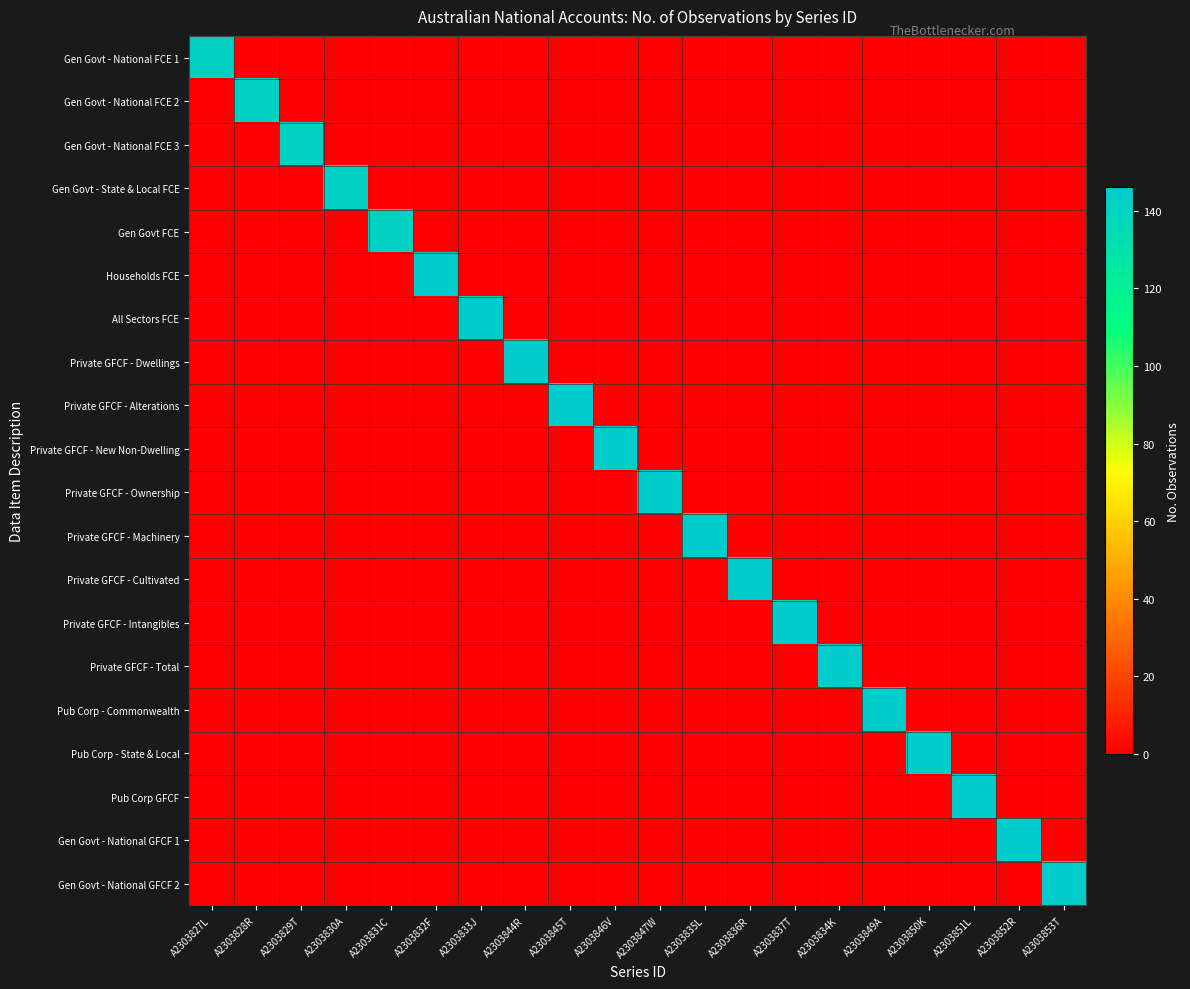

Reading left to right, transcribe all the data shown in this chart.

Gen Govt - National FCE 1: A2303827L=142	A2303828R=0	A2303829T=0	A2303830A=0	A2303831C=0	A2303832F=0	A2303833J=0	A2303844R=0	A2303845T=0	A2303846V=0	A2303847W=0	A2303835L=0	A2303836R=0	A2303837T=0	A2303834K=0	A2303849A=0	A2303850K=0	A2303851L=0	A2303852R=0	A2303853T=0
Gen Govt - National FCE 2: A2303827L=0	A2303828R=142	A2303829T=0	A2303830A=0	A2303831C=0	A2303832F=0	A2303833J=0	A2303844R=0	A2303845T=0	A2303846V=0	A2303847W=0	A2303835L=0	A2303836R=0	A2303837T=0	A2303834K=0	A2303849A=0	A2303850K=0	A2303851L=0	A2303852R=0	A2303853T=0
Gen Govt - National FCE 3: A2303827L=0	A2303828R=0	A2303829T=142	A2303830A=0	A2303831C=0	A2303832F=0	A2303833J=0	A2303844R=0	A2303845T=0	A2303846V=0	A2303847W=0	A2303835L=0	A2303836R=0	A2303837T=0	A2303834K=0	A2303849A=0	A2303850K=0	A2303851L=0	A2303852R=0	A2303853T=0
Gen Govt - State & Local FCE: A2303827L=0	A2303828R=0	A2303829T=0	A2303830A=142	A2303831C=0	A2303832F=0	A2303833J=0	A2303844R=0	A2303845T=0	A2303846V=0	A2303847W=0	A2303835L=0	A2303836R=0	A2303837T=0	A2303834K=0	A2303849A=0	A2303850K=0	A2303851L=0	A2303852R=0	A2303853T=0
Gen Govt FCE: A2303827L=0	A2303828R=0	A2303829T=0	A2303830A=0	A2303831C=142	A2303832F=0	A2303833J=0	A2303844R=0	A2303845T=0	A2303846V=0	A2303847W=0	A2303835L=0	A2303836R=0	A2303837T=0	A2303834K=0	A2303849A=0	A2303850K=0	A2303851L=0	A2303852R=0	A2303853T=0
Households FCE: A2303827L=0	A2303828R=0	A2303829T=0	A2303830A=0	A2303831C=0	A2303832F=146	A2303833J=0	A2303844R=0	A2303845T=0	A2303846V=0	A2303847W=0	A2303835L=0	A2303836R=0	A2303837T=0	A2303834K=0	A2303849A=0	A2303850K=0	A2303851L=0	A2303852R=0	A2303853T=0
All Sectors FCE: A2303827L=0	A2303828R=0	A2303829T=0	A2303830A=0	A2303831C=0	A2303832F=0	A2303833J=146	A2303844R=0	A2303845T=0	A2303846V=0	A2303847W=0	A2303835L=0	A2303836R=0	A2303837T=0	A2303834K=0	A2303849A=0	A2303850K=0	A2303851L=0	A2303852R=0	A2303853T=0
Private GFCF - Dwellings: A2303827L=0	A2303828R=0	A2303829T=0	A2303830A=0	A2303831C=0	A2303832F=0	A2303833J=0	A2303844R=146	A2303845T=0	A2303846V=0	A2303847W=0	A2303835L=0	A2303836R=0	A2303837T=0	A2303834K=0	A2303849A=0	A2303850K=0	A2303851L=0	A2303852R=0	A2303853T=0
Private GFCF - Alterations: A2303827L=0	A2303828R=0	A2303829T=0	A2303830A=0	A2303831C=0	A2303832F=0	A2303833J=0	A2303844R=0	A2303845T=146	A2303846V=0	A2303847W=0	A2303835L=0	A2303836R=0	A2303837T=0	A2303834K=0	A2303849A=0	A2303850K=0	A2303851L=0	A2303852R=0	A2303853T=0
Private GFCF - New Non-Dwelling: A2303827L=0	A2303828R=0	A2303829T=0	A2303830A=0	A2303831C=0	A2303832F=0	A2303833J=0	A2303844R=0	A2303845T=0	A2303846V=146	A2303847W=0	A2303835L=0	A2303836R=0	A2303837T=0	A2303834K=0	A2303849A=0	A2303850K=0	A2303851L=0	A2303852R=0	A2303853T=0
Private GFCF - Ownership: A2303827L=0	A2303828R=0	A2303829T=0	A2303830A=0	A2303831C=0	A2303832F=0	A2303833J=0	A2303844R=0	A2303845T=0	A2303846V=0	A2303847W=146	A2303835L=0	A2303836R=0	A2303837T=0	A2303834K=0	A2303849A=0	A2303850K=0	A2303851L=0	A2303852R=0	A2303853T=0
Private GFCF - Machinery: A2303827L=0	A2303828R=0	A2303829T=0	A2303830A=0	A2303831C=0	A2303832F=0	A2303833J=0	A2303844R=0	A2303845T=0	A2303846V=0	A2303847W=0	A2303835L=146	A2303836R=0	A2303837T=0	A2303834K=0	A2303849A=0	A2303850K=0	A2303851L=0	A2303852R=0	A2303853T=0
Private GFCF - Cultivated: A2303827L=0	A2303828R=0	A2303829T=0	A2303830A=0	A2303831C=0	A2303832F=0	A2303833J=0	A2303844R=0	A2303845T=0	A2303846V=0	A2303847W=0	A2303835L=0	A2303836R=146	A2303837T=0	A2303834K=0	A2303849A=0	A2303850K=0	A2303851L=0	A2303852R=0	A2303853T=0
Private GFCF - Intangibles: A2303827L=0	A2303828R=0	A2303829T=0	A2303830A=0	A2303831C=0	A2303832F=0	A2303833J=0	A2303844R=0	A2303845T=0	A2303846V=0	A2303847W=0	A2303835L=0	A2303836R=0	A2303837T=146	A2303834K=0	A2303849A=0	A2303850K=0	A2303851L=0	A2303852R=0	A2303853T=0
Private GFCF - Total: A2303827L=0	A2303828R=0	A2303829T=0	A2303830A=0	A2303831C=0	A2303832F=0	A2303833J=0	A2303844R=0	A2303845T=0	A2303846V=0	A2303847W=0	A2303835L=0	A2303836R=0	A2303837T=0	A2303834K=146	A2303849A=0	A2303850K=0	A2303851L=0	A2303852R=0	A2303853T=0
Pub Corp - Commonwealth: A2303827L=0	A2303828R=0	A2303829T=0	A2303830A=0	A2303831C=0	A2303832F=0	A2303833J=0	A2303844R=0	A2303845T=0	A2303846V=0	A2303847W=0	A2303835L=0	A2303836R=0	A2303837T=0	A2303834K=0	A2303849A=146	A2303850K=0	A2303851L=0	A2303852R=0	A2303853T=0
Pub Corp - State & Local: A2303827L=0	A2303828R=0	A2303829T=0	A2303830A=0	A2303831C=0	A2303832F=0	A2303833J=0	A2303844R=0	A2303845T=0	A2303846V=0	A2303847W=0	A2303835L=0	A2303836R=0	A2303837T=0	A2303834K=0	A2303849A=0	A2303850K=146	A2303851L=0	A2303852R=0	A2303853T=0
Pub Corp GFCF: A2303827L=0	A2303828R=0	A2303829T=0	A2303830A=0	A2303831C=0	A2303832F=0	A2303833J=0	A2303844R=0	A2303845T=0	A2303846V=0	A2303847W=0	A2303835L=0	A2303836R=0	A2303837T=0	A2303834K=0	A2303849A=0	A2303850K=0	A2303851L=146	A2303852R=0	A2303853T=0
Gen Govt - National GFCF 1: A2303827L=0	A2303828R=0	A2303829T=0	A2303830A=0	A2303831C=0	A2303832F=0	A2303833J=0	A2303844R=0	A2303845T=0	A2303846V=0	A2303847W=0	A2303835L=0	A2303836R=0	A2303837T=0	A2303834K=0	A2303849A=0	A2303850K=0	A2303851L=0	A2303852R=146	A2303853T=0
Gen Govt - National GFCF 2: A2303827L=0	A2303828R=0	A2303829T=0	A2303830A=0	A2303831C=0	A2303832F=0	A2303833J=0	A2303844R=0	A2303845T=0	A2303846V=0	A2303847W=0	A2303835L=0	A2303836R=0	A2303837T=0	A2303834K=0	A2303849A=0	A2303850K=0	A2303851L=0	A2303852R=0	A2303853T=146